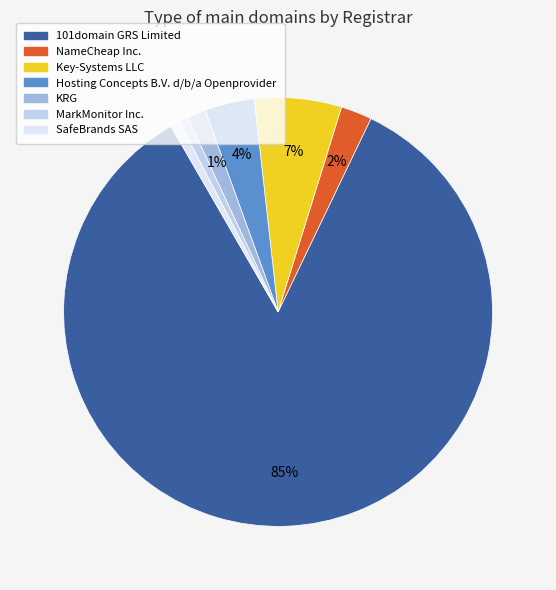

Which has a higher value, MarkMonitor Inc. or Key-Systems LLC?

Key-Systems LLC